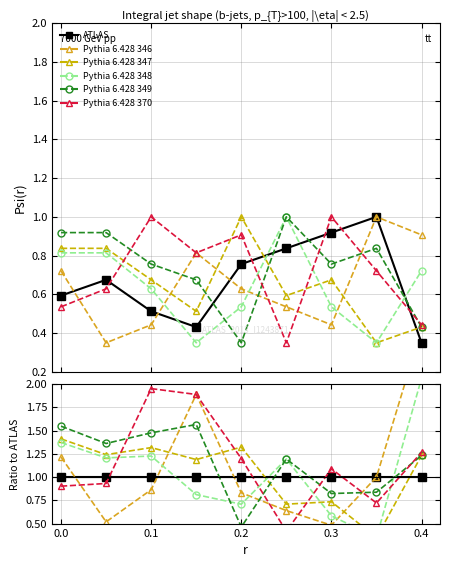

What is the minimum value shown in the chart?

0.3